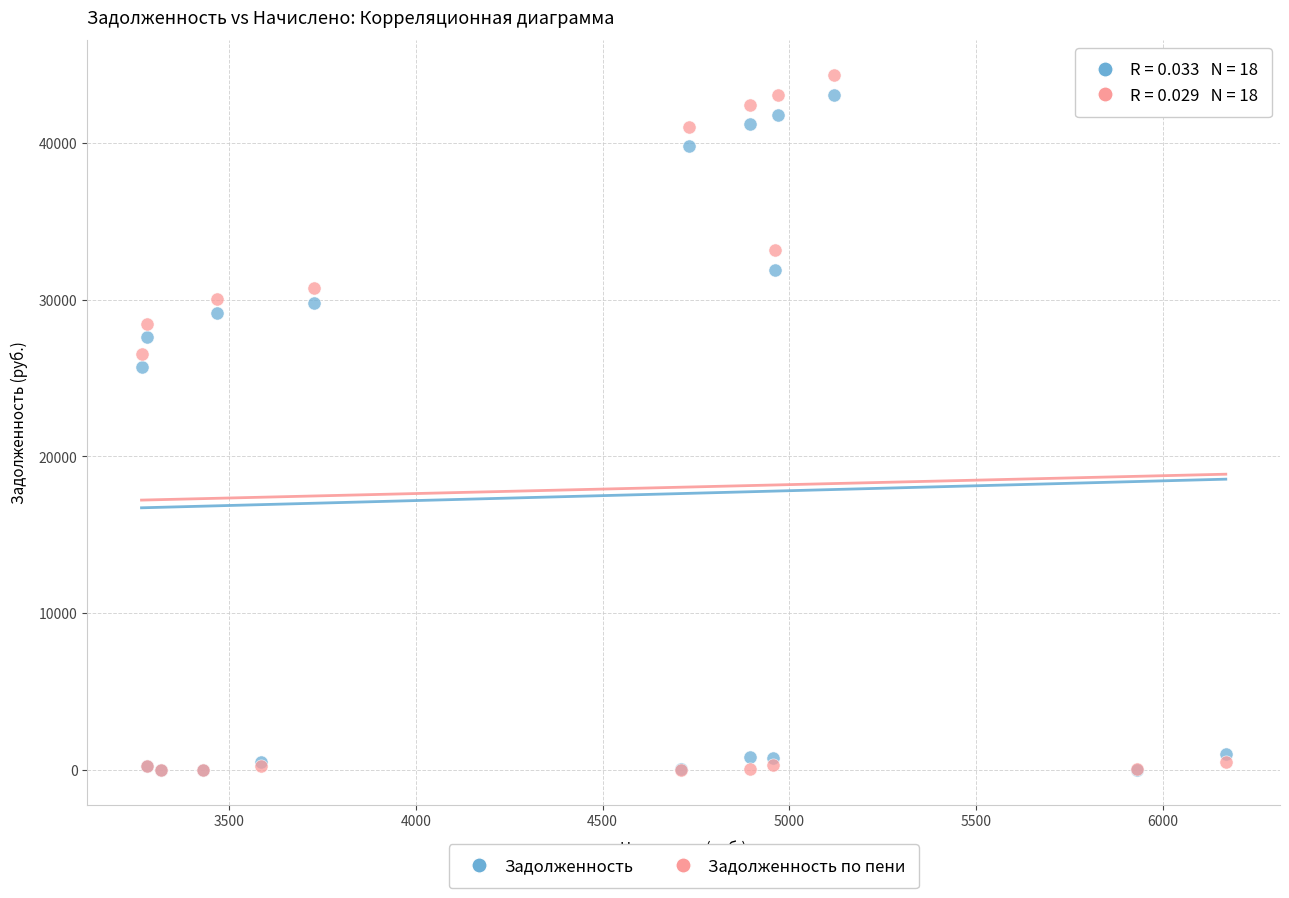

In the Задолженность по пени series, what Y value is closest to 22179?

26549.1